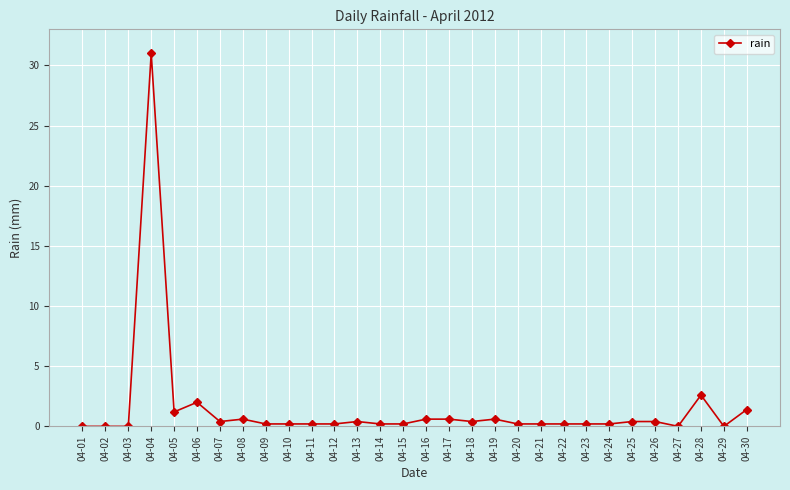

How many lines are shown in the chart?

1